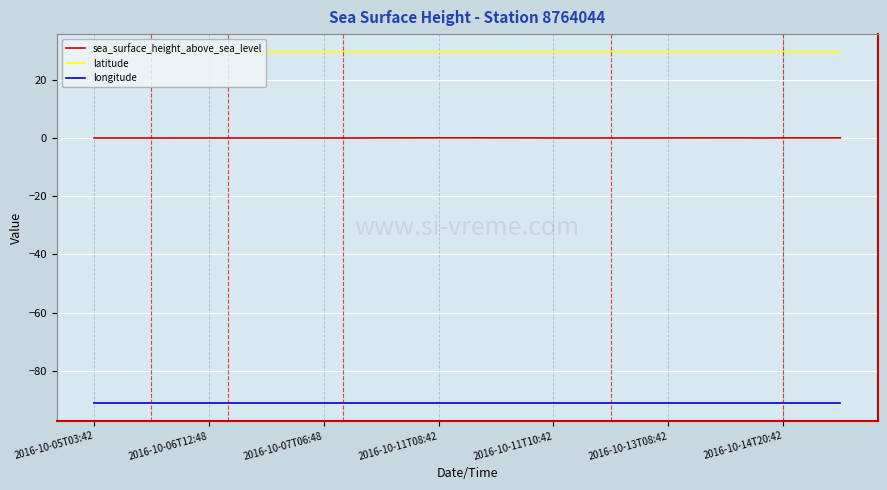

True or false: sea_surface_height_above_sea_level has more than 1 interior local peaks.

True